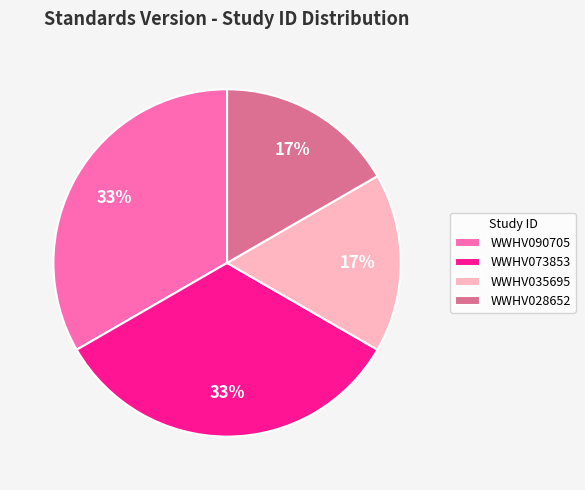

Approximately how many times larger is the value at WWHV090705 compared to WWHV073853?

1.0